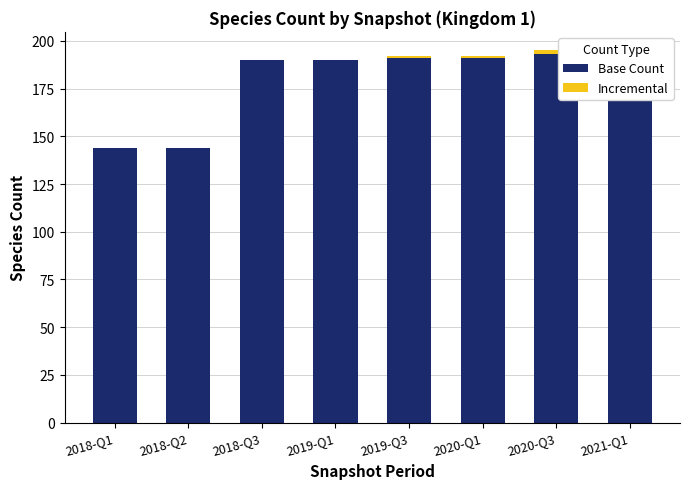

What is the sum of the Incremental values at 2019-Q3 and 2020-Q3?

3